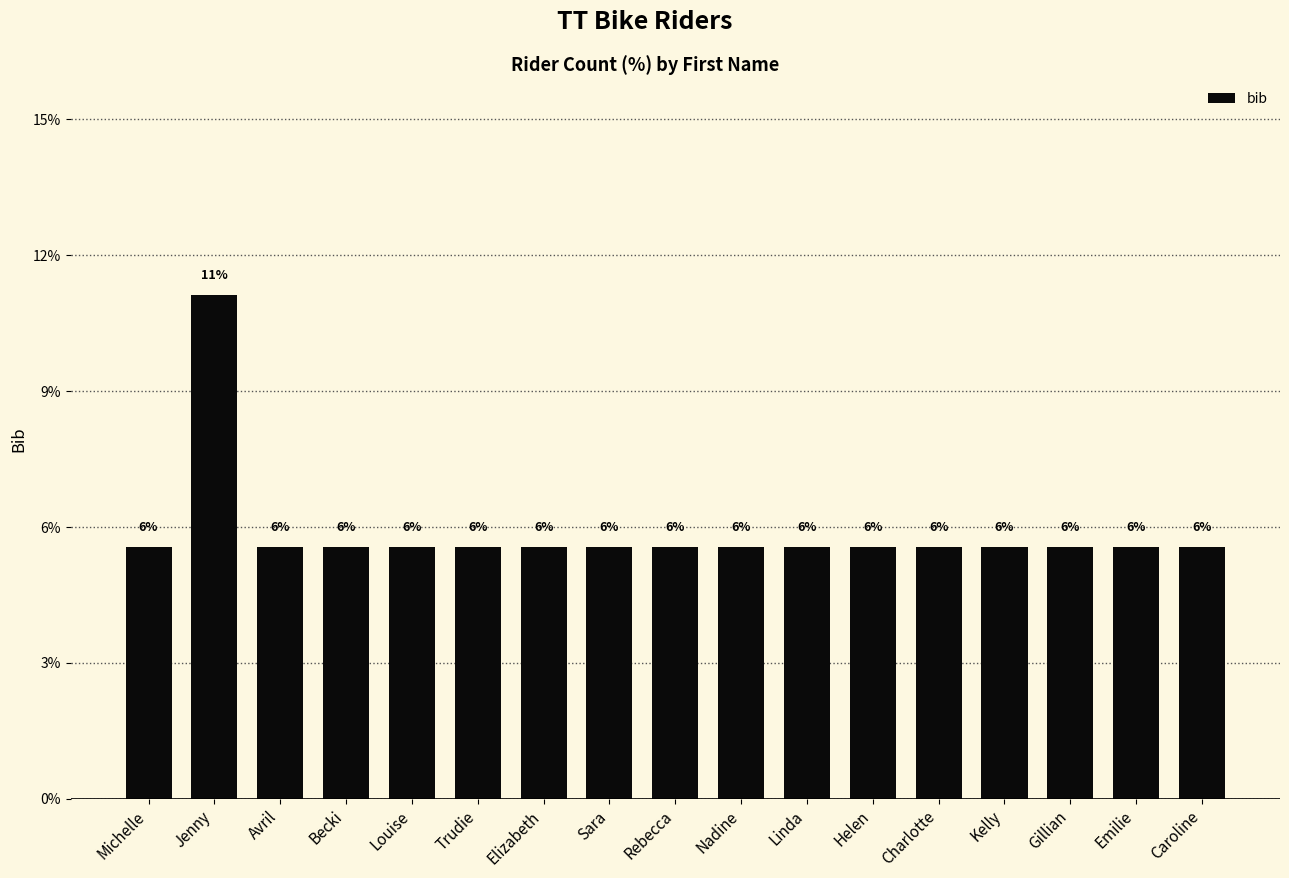

Are the bars horizontal?

No